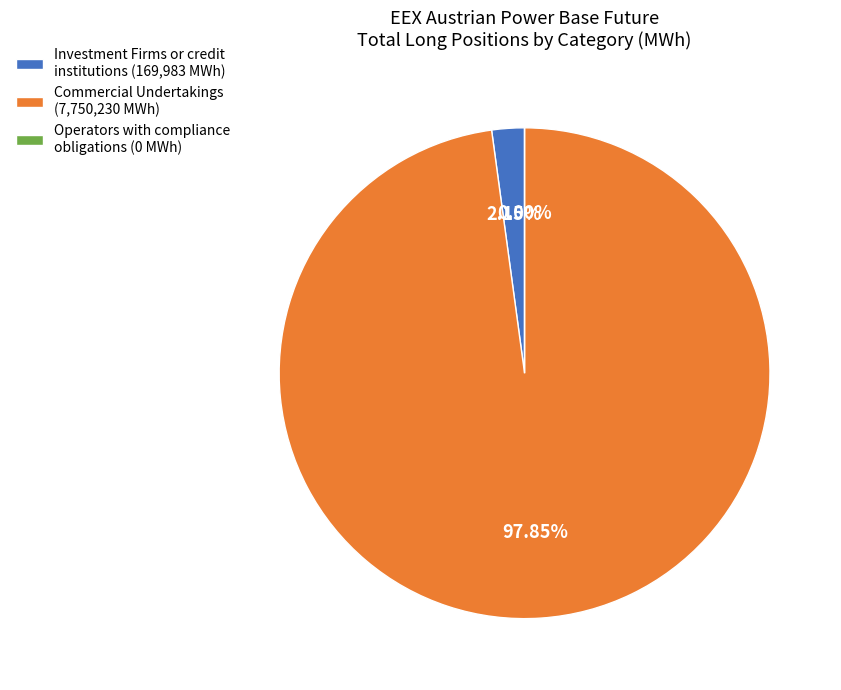

The Commercial Undertakings slice represents 98% of the pie. True or false?

True